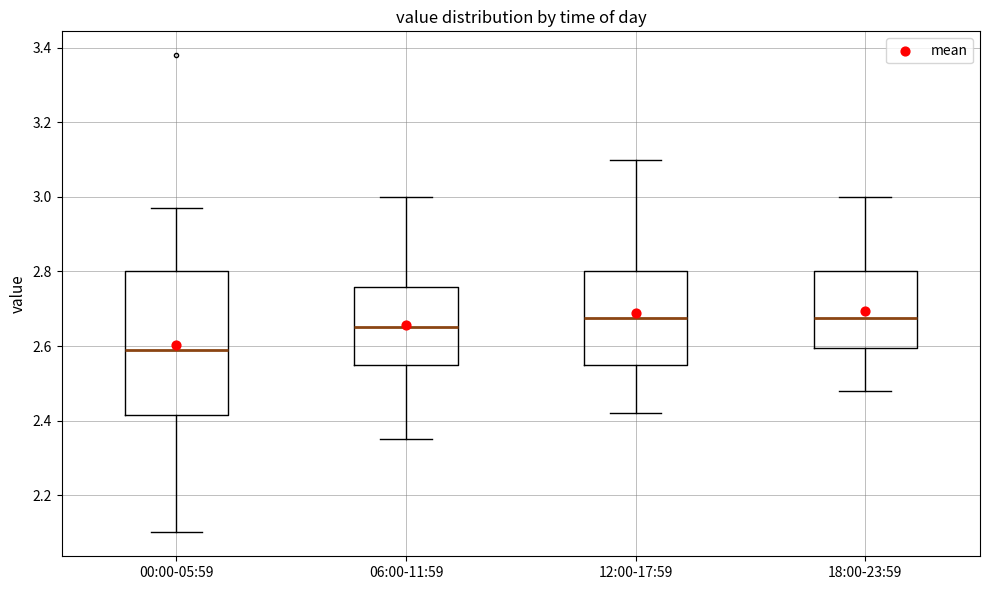

Reading left to right, transcribe this box plot: for each box, give where its median line is, the range the box spans, and where its two whiskers end, as read against the y-axis. The values are not printed on the chart, so give them approximately, as read against the axis.

00:00-05:59: median 2.60, box 2.42 to 2.80, whiskers 2.10 to 2.98
06:00-11:59: median 2.66, box 2.56 to 2.76, whiskers 2.36 to 3.00
12:00-17:59: median 2.68, box 2.56 to 2.80, whiskers 2.42 to 3.10
18:00-23:59: median 2.68, box 2.60 to 2.80, whiskers 2.48 to 3.00